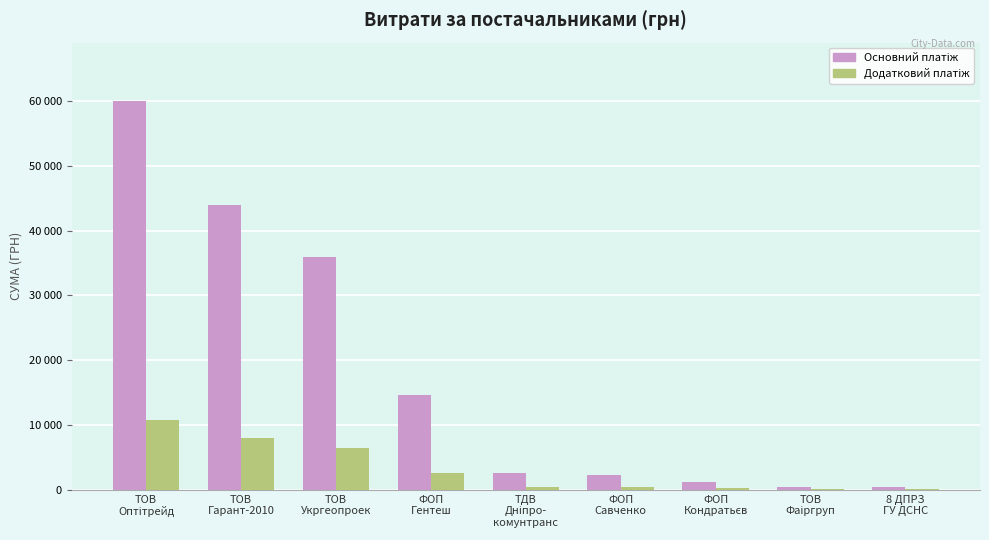

At which category is the sum across all series the highest?

ТОВ
Оптітрейд